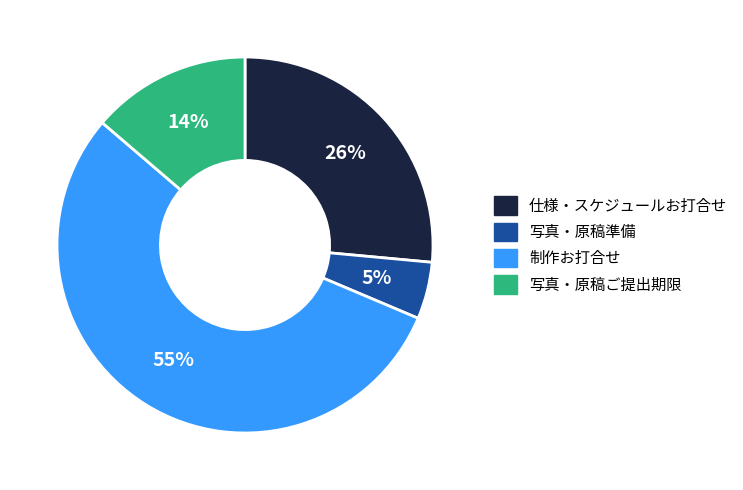

To the nearest percent, what is the difference between the largest and smallest slice percentages?

50%